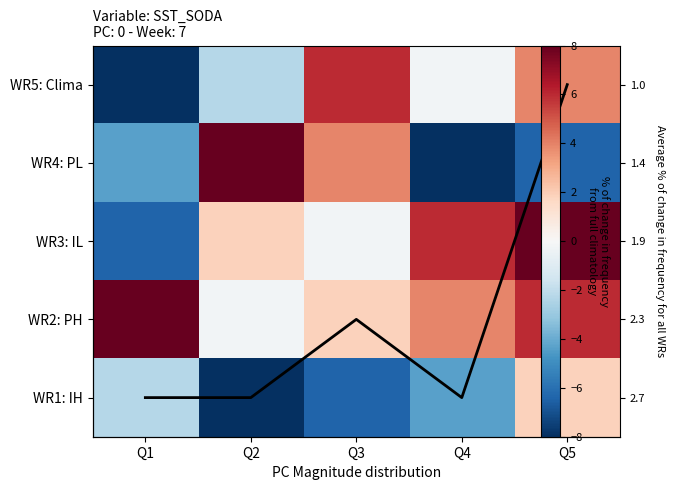

At which category is the sum across all series the highest?

Q5